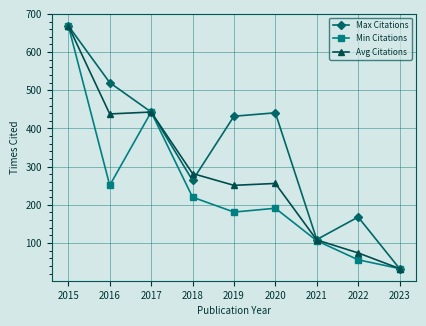

Is the value of Max Citations at 2016 greater than the value of Min Citations at 2021?

Yes